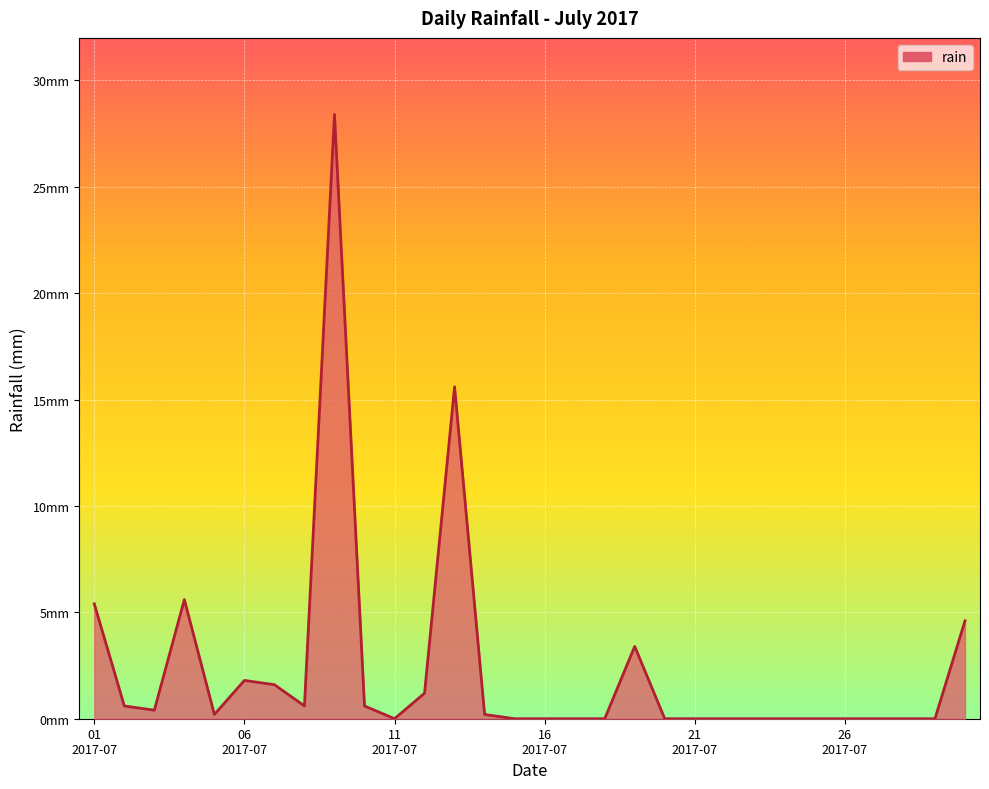

What is the value of the 12th point from the left?

1.2